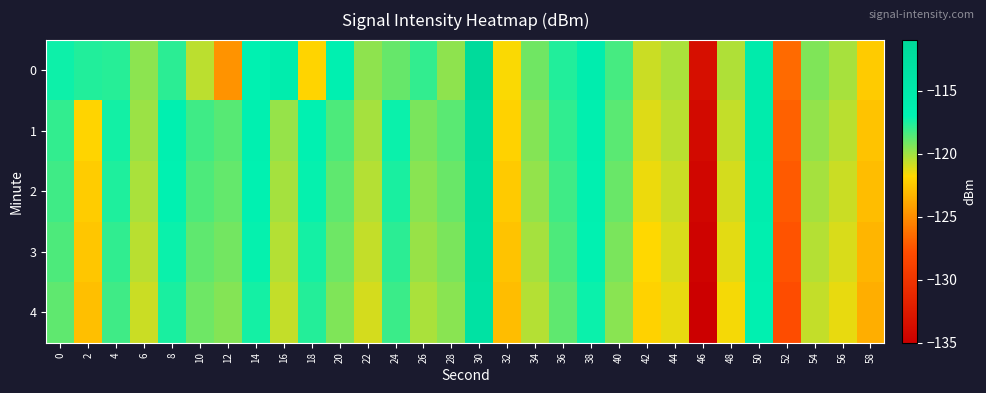

At which category is the sum across all series the highest?

30